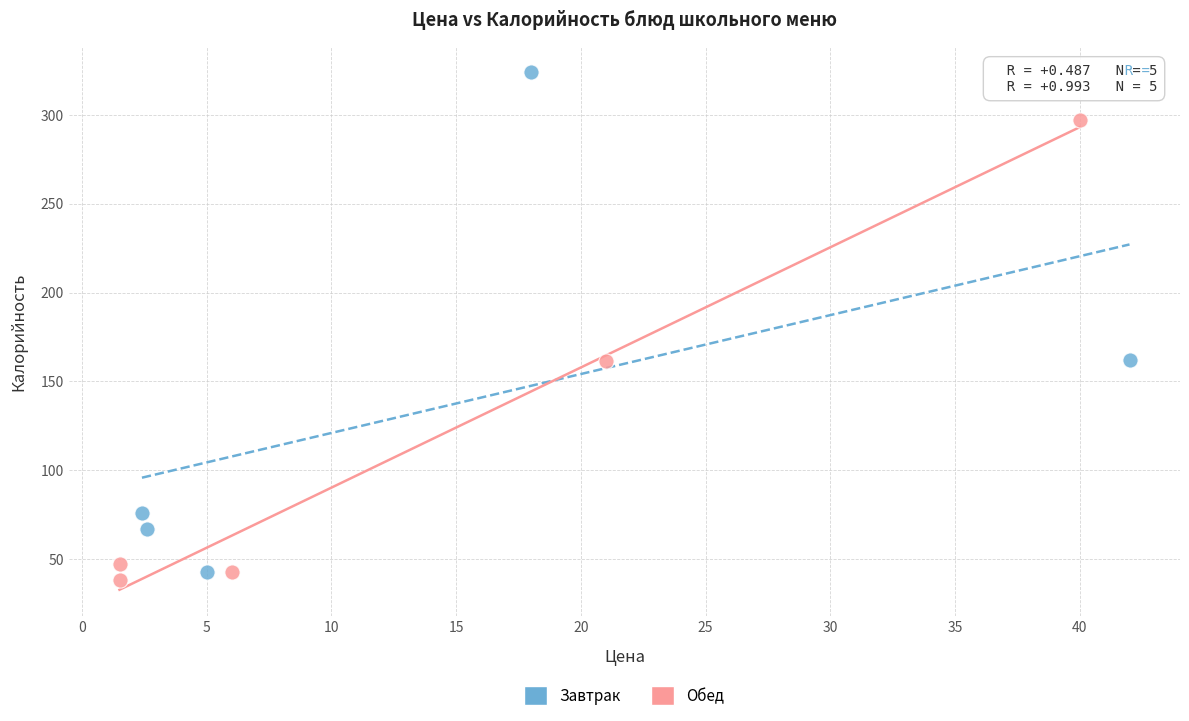

What are all the series names shown in the legend?

Завтрак, Обед